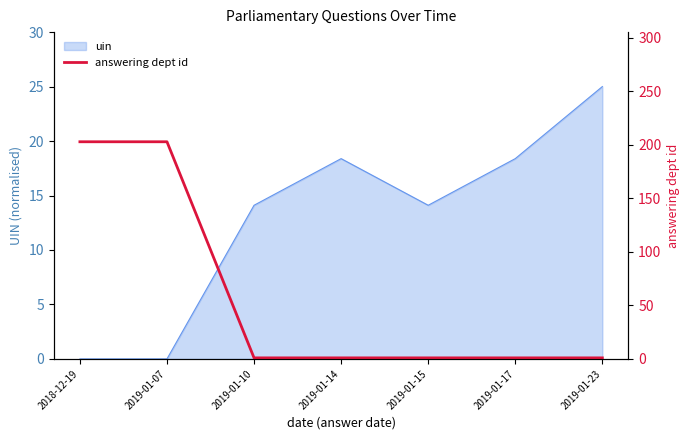

At which label does uin reach its peak?

2019-01-23